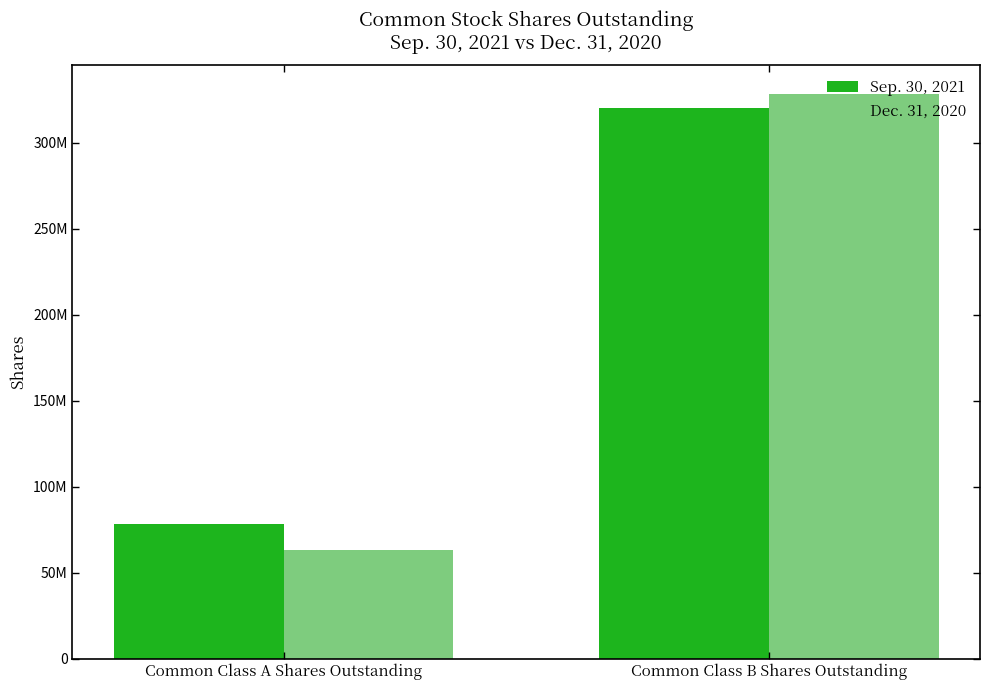

What is the difference between the maximum and minimum values in the Sep. 30, 2021 series?

241581000